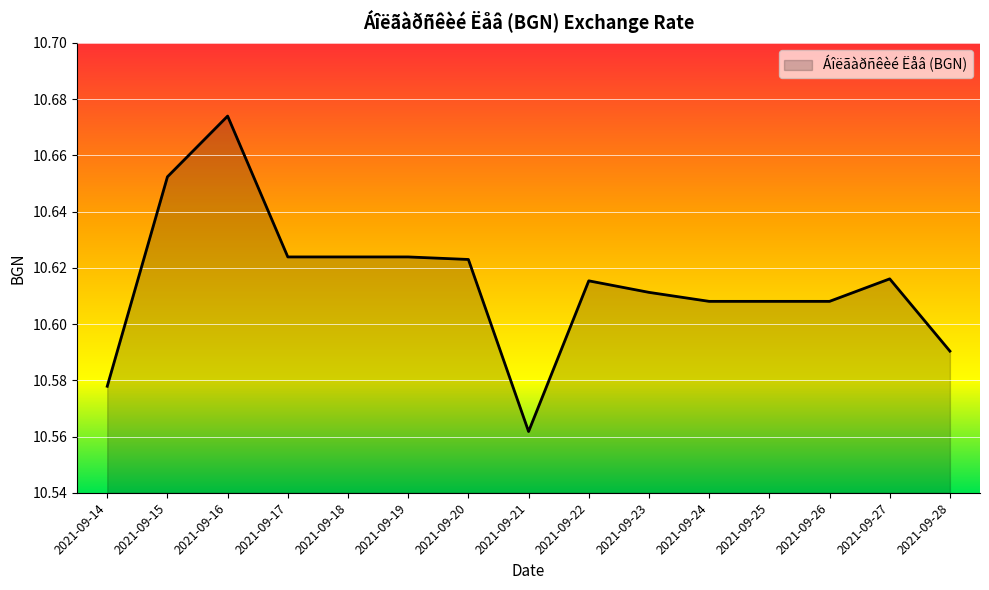

What is the ratio of the value at 2021-09-28 to the value at 2021-09-24?

1.0